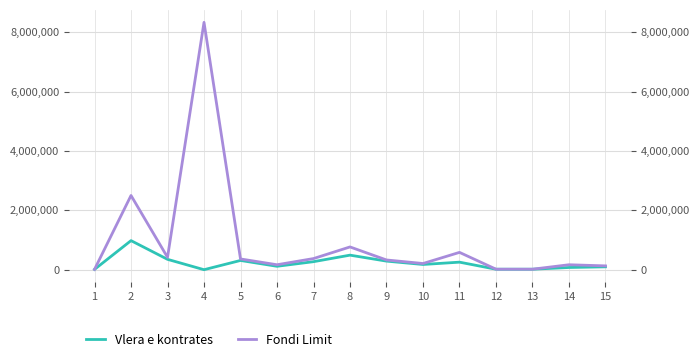

What is the value of the Vlera e kontrates point at the 8th from the left?

490000.0